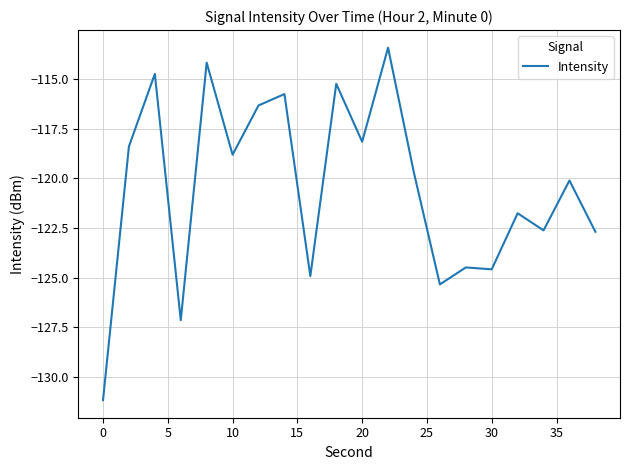

How many lines are shown in the chart?

1